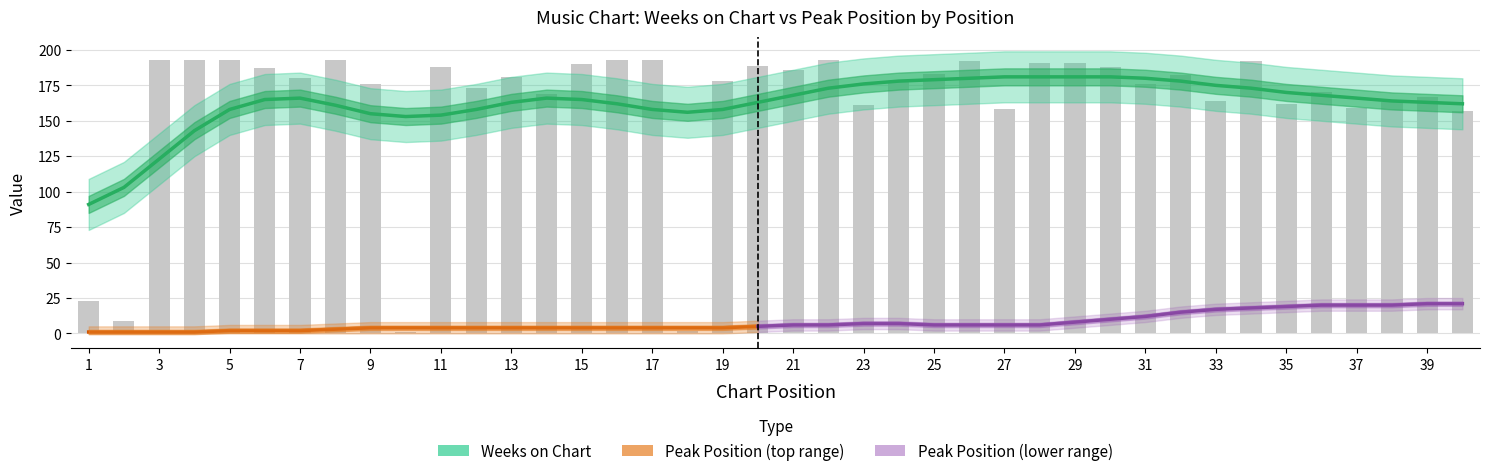

How many data points are less than 181?

20